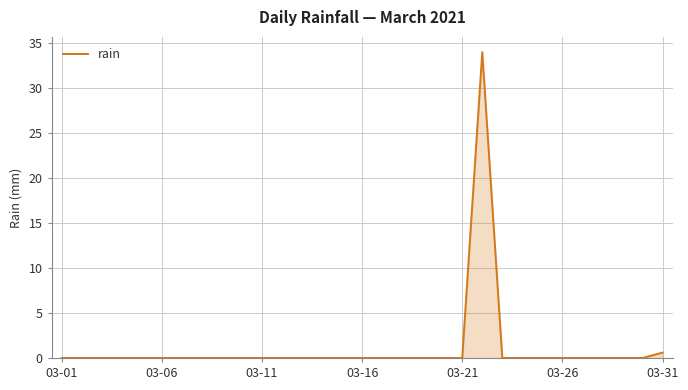

How many lines are shown in the chart?

1